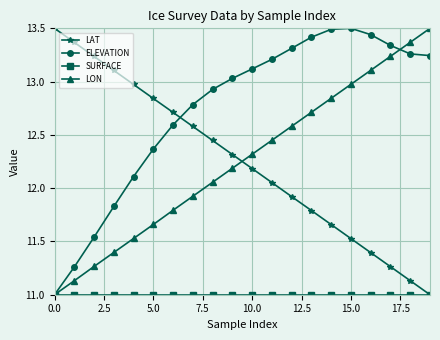

Is this an area chart (filled region under the line)?

No